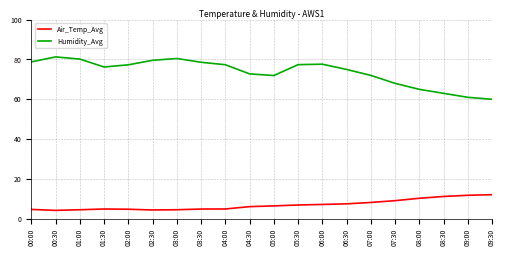

What is the difference between the second highest and second lowest values in the Humidity_Avg series?

19.5